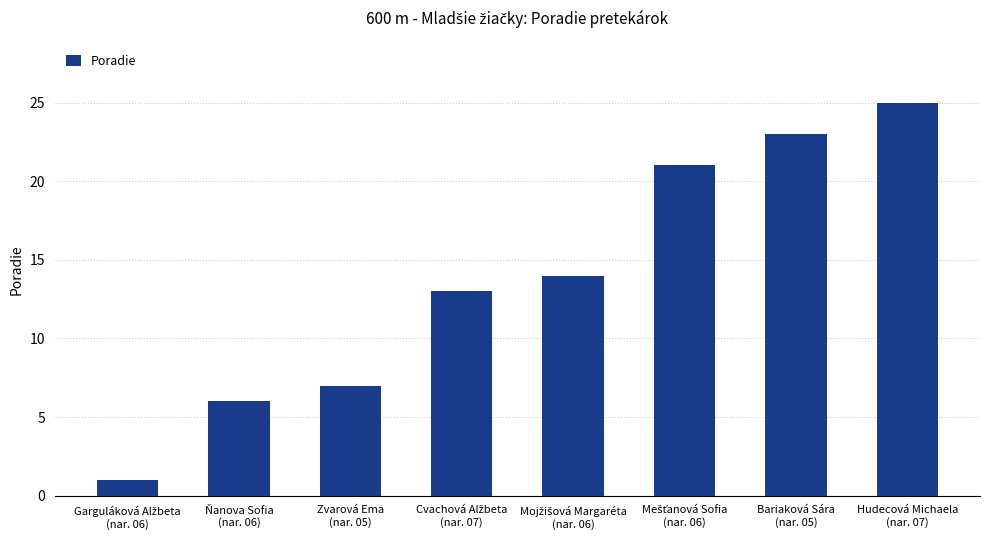

What is the value of the 2nd bar from the left?

6